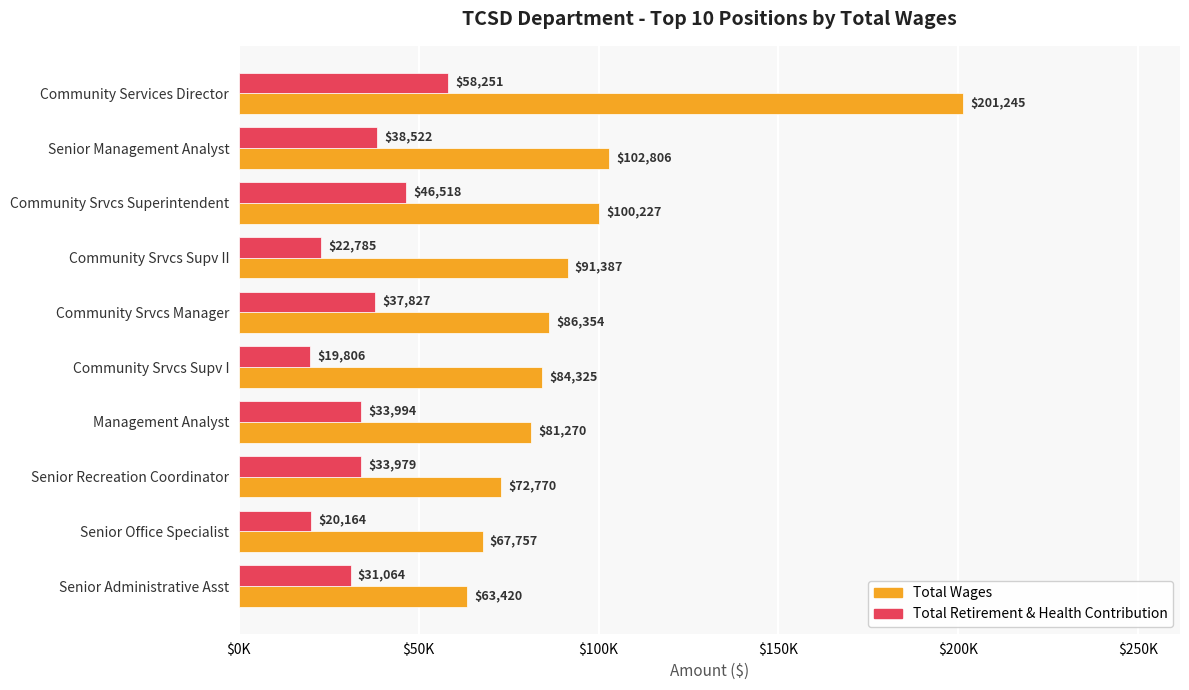

Reading left to right, list all the values displayed in this chart.

Total Wages: 201245	102806	100227	91387	86354	84325	81270	72770	67757	63420
Total Retirement & Health Contribution: 58251	38522	46518	22785	37827	19806	33994	33979	20164	31064